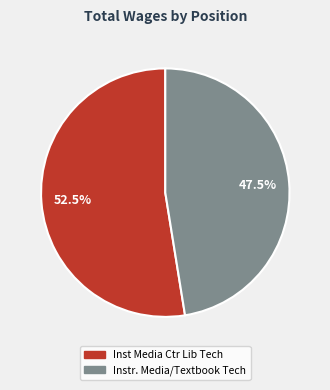

Which has a higher value, Inst Media Ctr Lib Tech or Instr. Media/Textbook Tech?

Inst Media Ctr Lib Tech